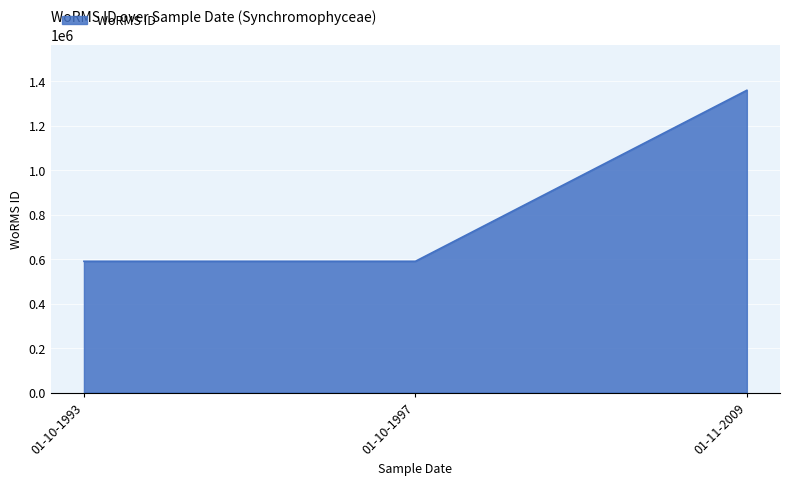

What value does the data have at 01-11-2009, to the nearest 50?

1359750